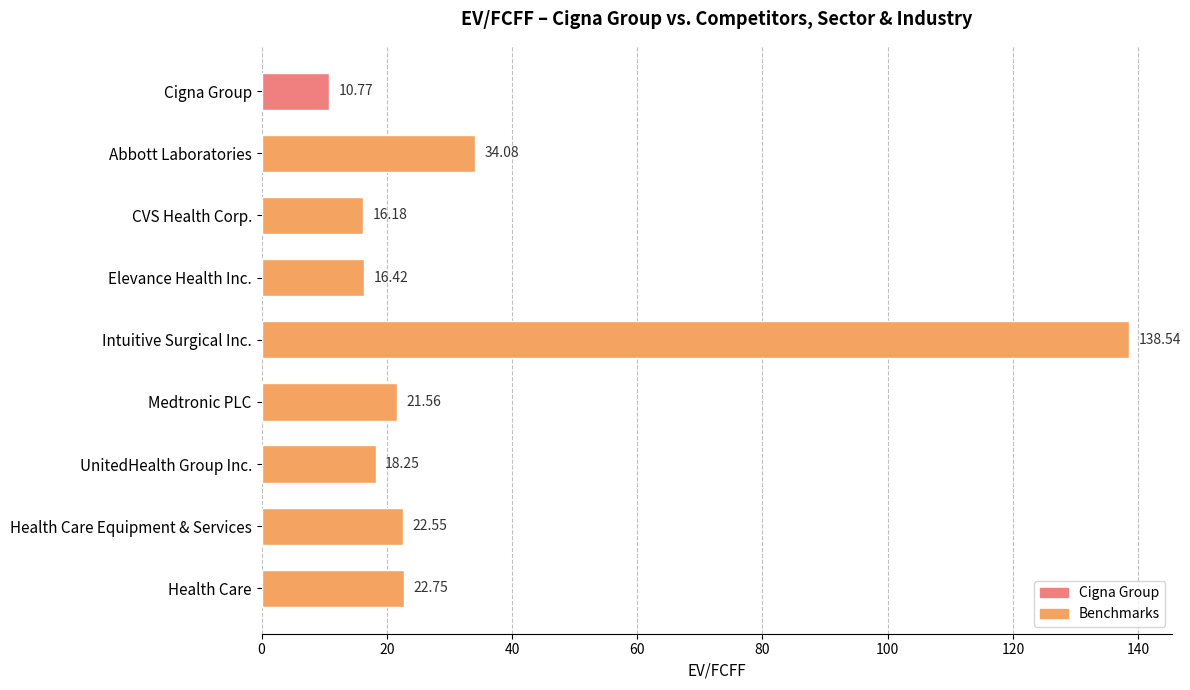

What is the difference between the maximum and second lowest values?

122.4